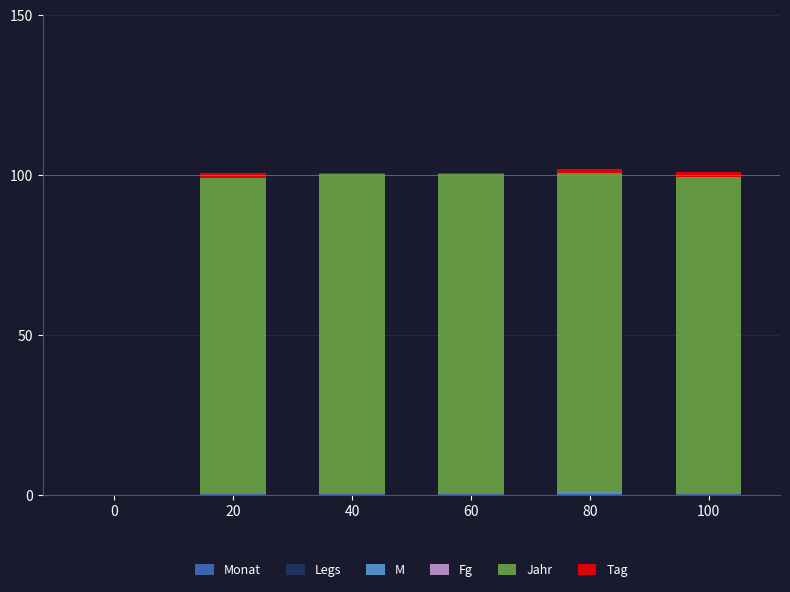

Does the chart contain stacked bars?

Yes